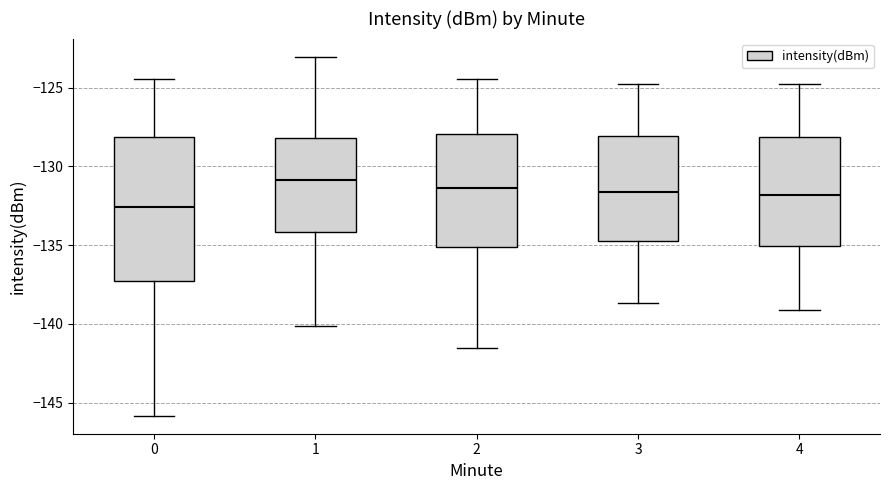

Comparing the boxes themselves (not the whiskers), which one is the tallest?

0